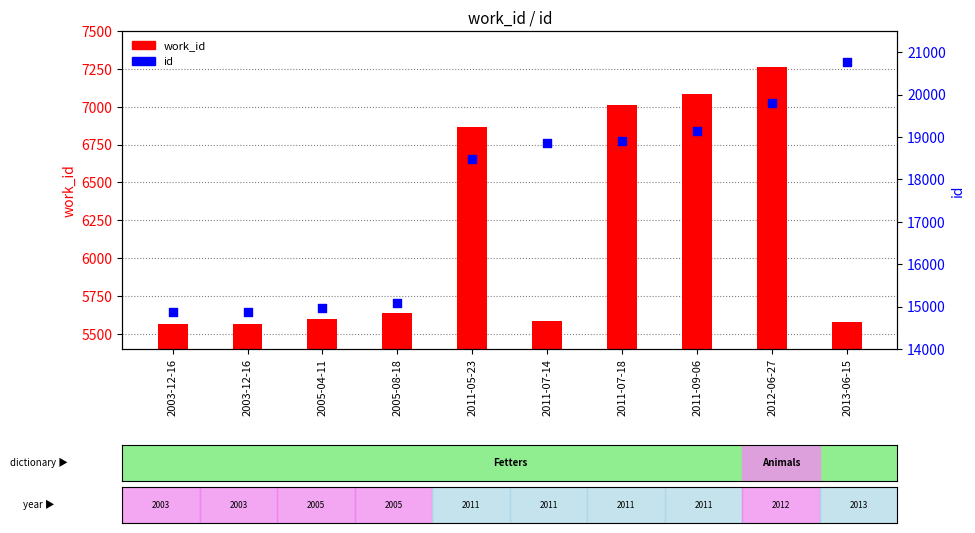

Is the value of id at 2013-06-15 greater than the value of work_id at 2011-07-14?

Yes